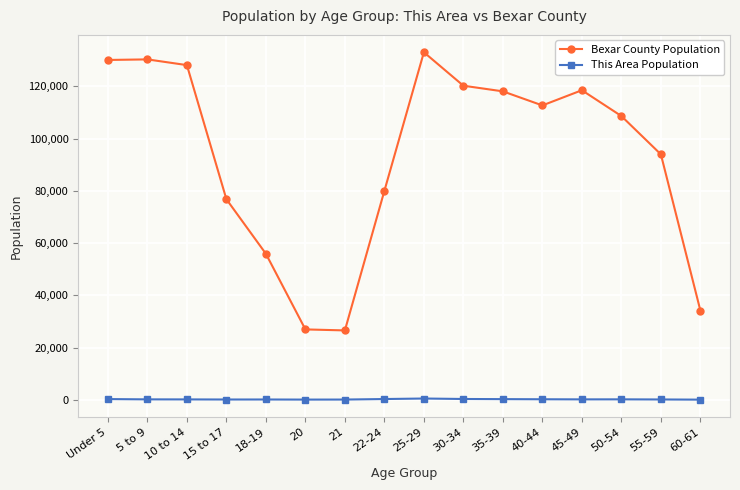

What is the spread (max minus min) of values at 18-19?

55785